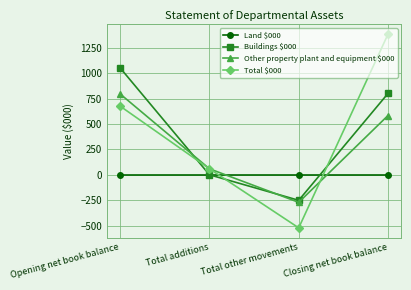

Rank the categories by Buildings $000 value from lowest to highest.

Total other movements, Total additions, Closing net book balance, Opening net book balance